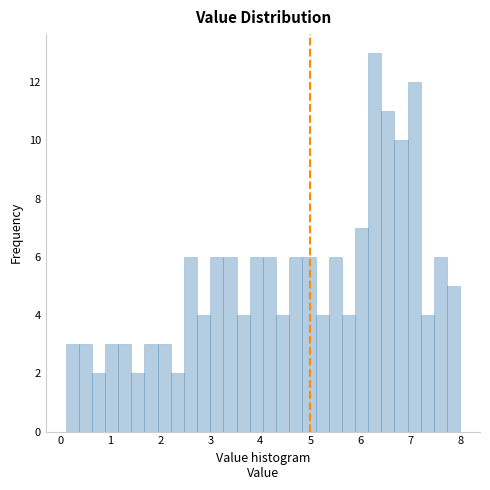

Around what value on the x-axis is the tallest bar? Give the approximate position of its centre, as read against the axis.

6.3